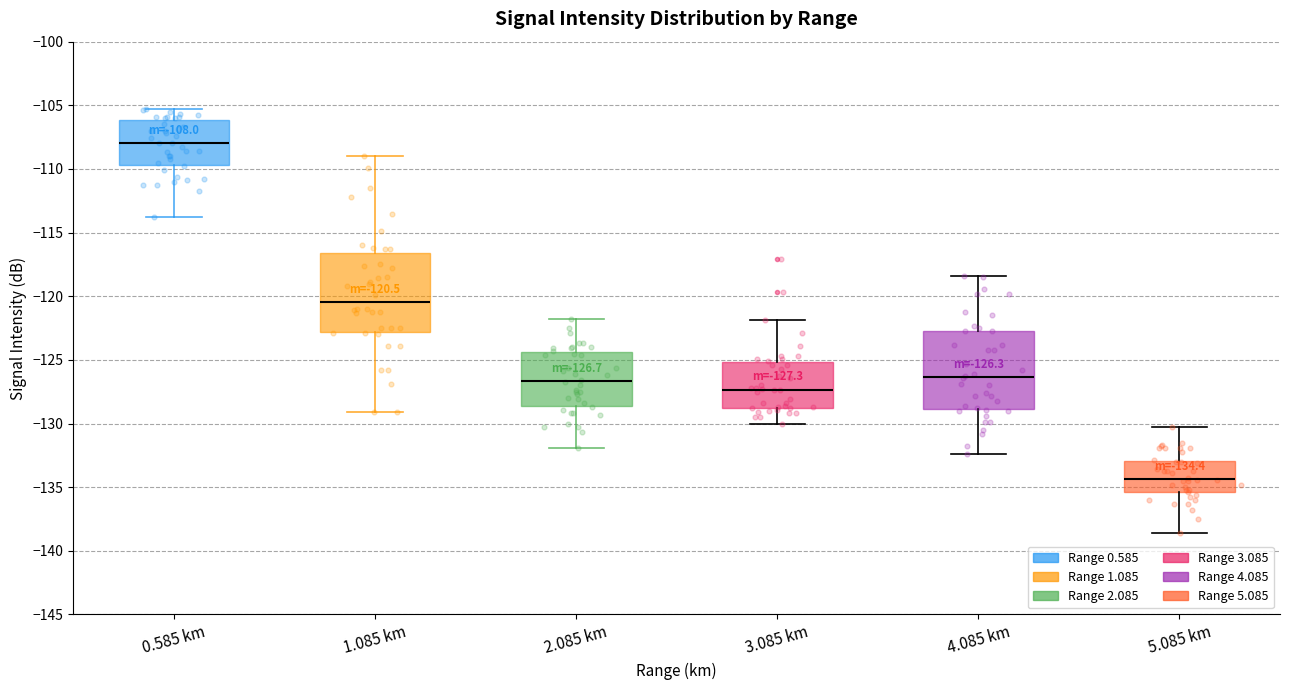

Which box's median line is the lowest?

5.085 km